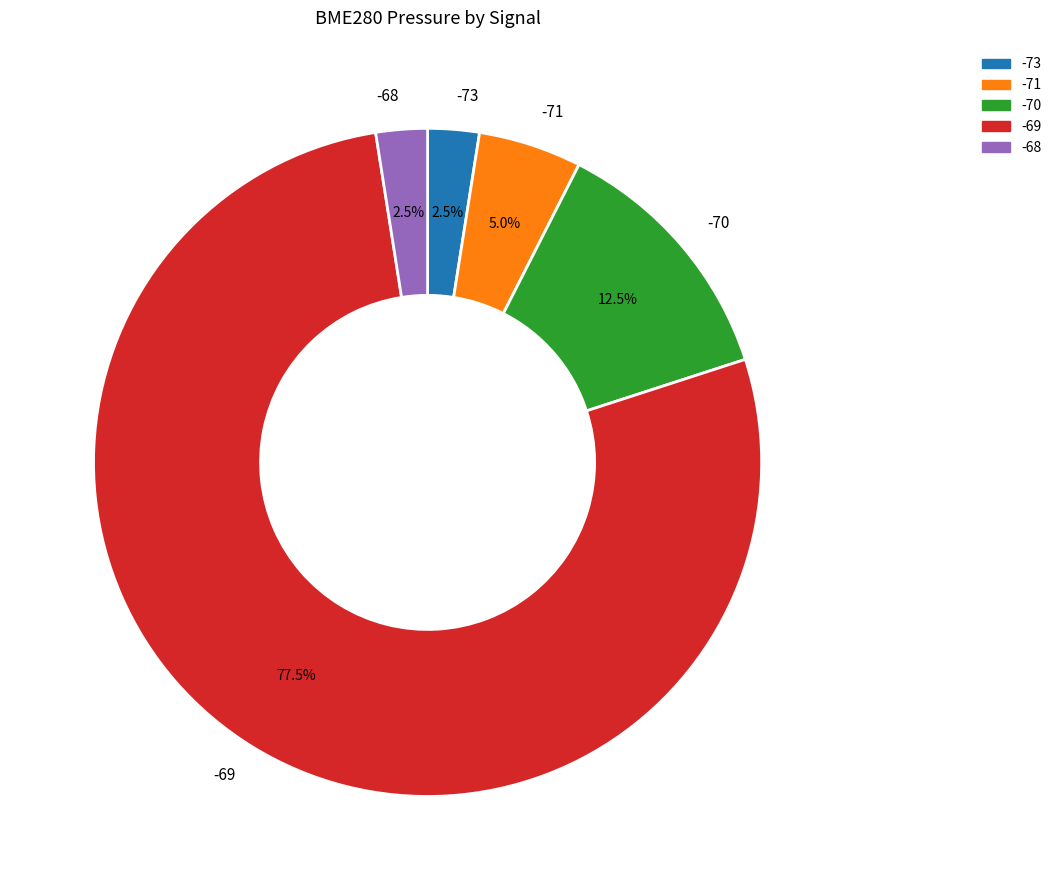

Which has a higher value, -70 or -73?

-70